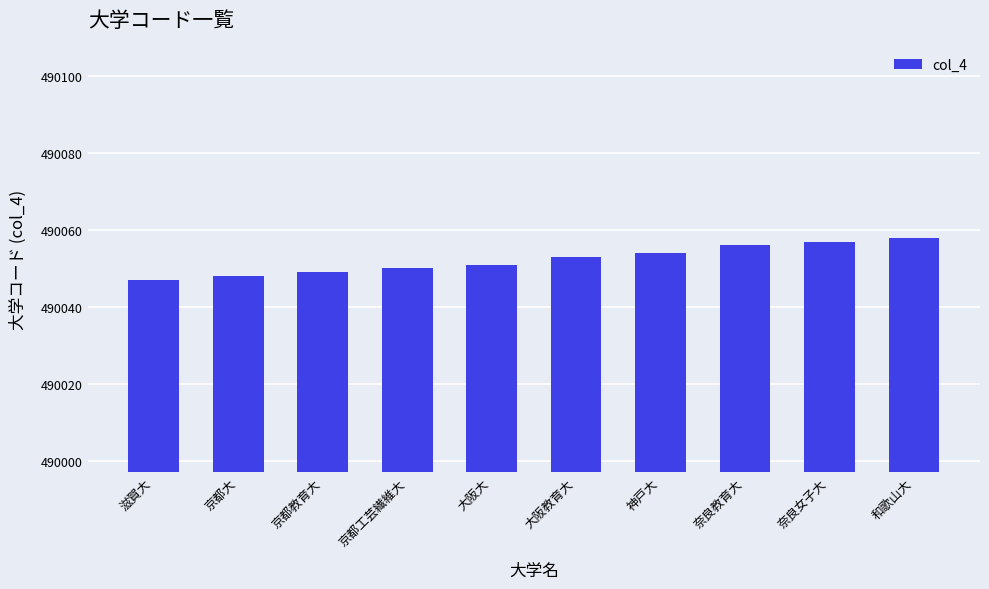

Which has a higher value, 奈良女子大 or 京都教育大?

奈良女子大